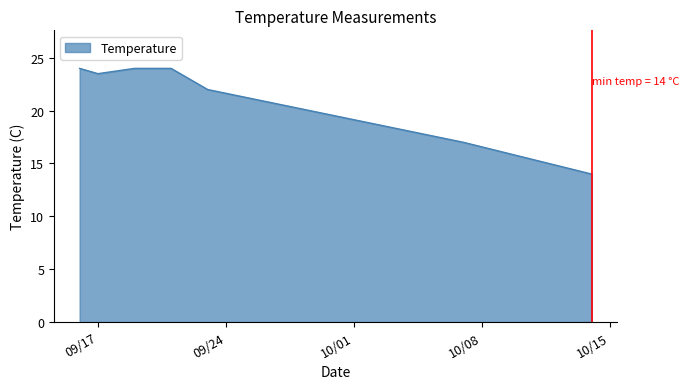

How many lines are shown in the chart?

1